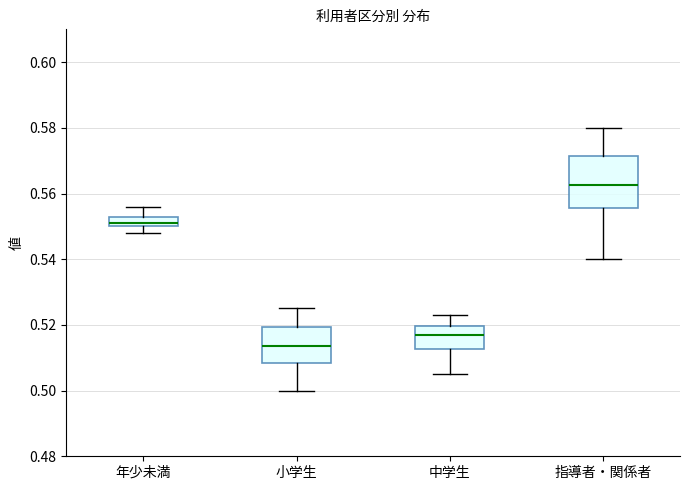

Where is the upper edge of the box for 中学生 on the y-axis? The values are not printed on the chart, so give them approximately, as read against the axis.

0.520